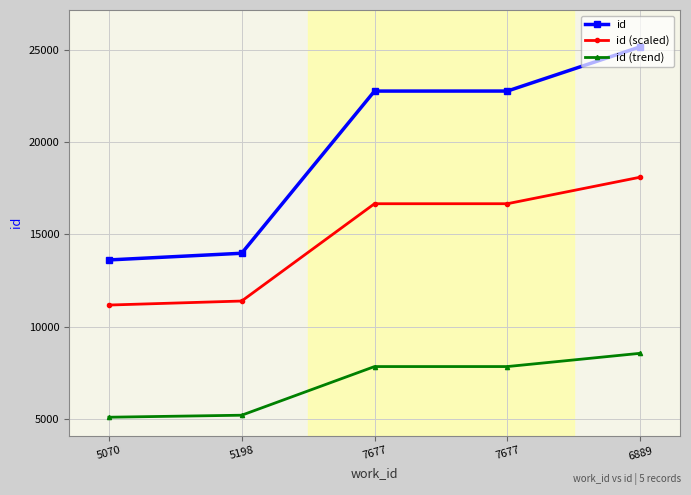

Where is id (scaled) nearest to the value 14637?

7677